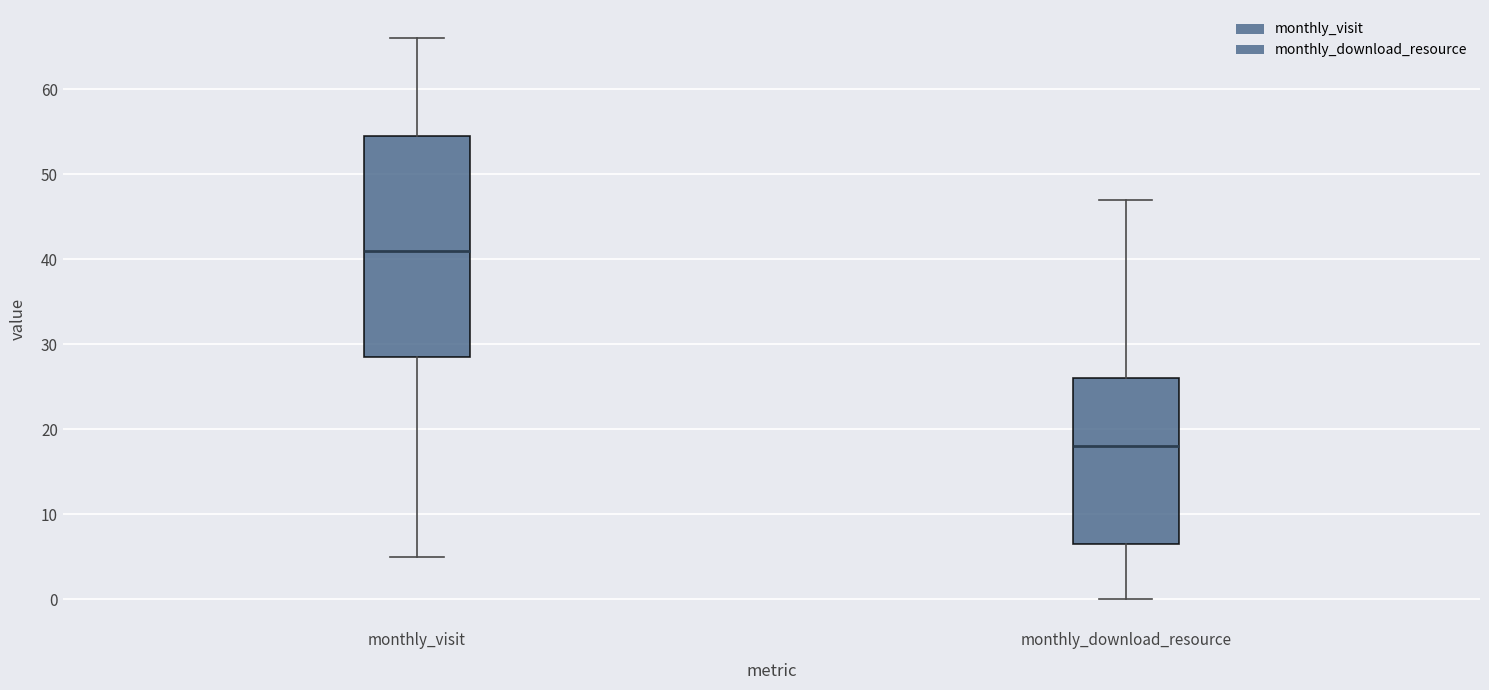

Reading left to right, transcribe this box plot: for each box, give where its median line is, the range the box spans, and where its two whiskers end, as read against the y-axis. The values are not printed on the chart, so give them approximately, as read against the axis.

monthly_visit: median 41, box 29 to 55, whiskers 5 to 66
monthly_download_resource: median 18, box 7 to 26, whiskers 0 to 47